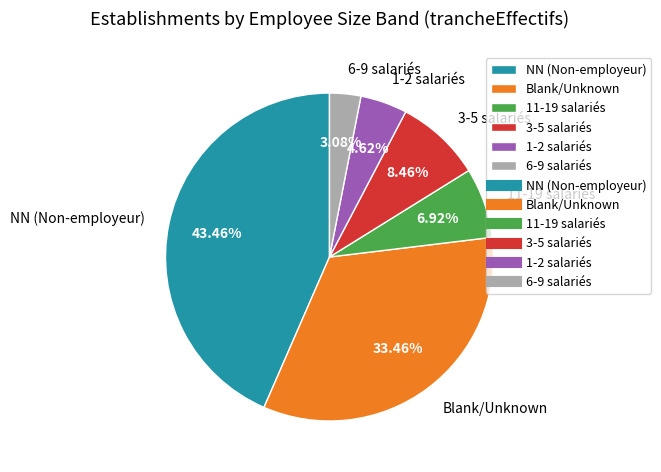

To the nearest percent, what is the average slice percentage?

17%